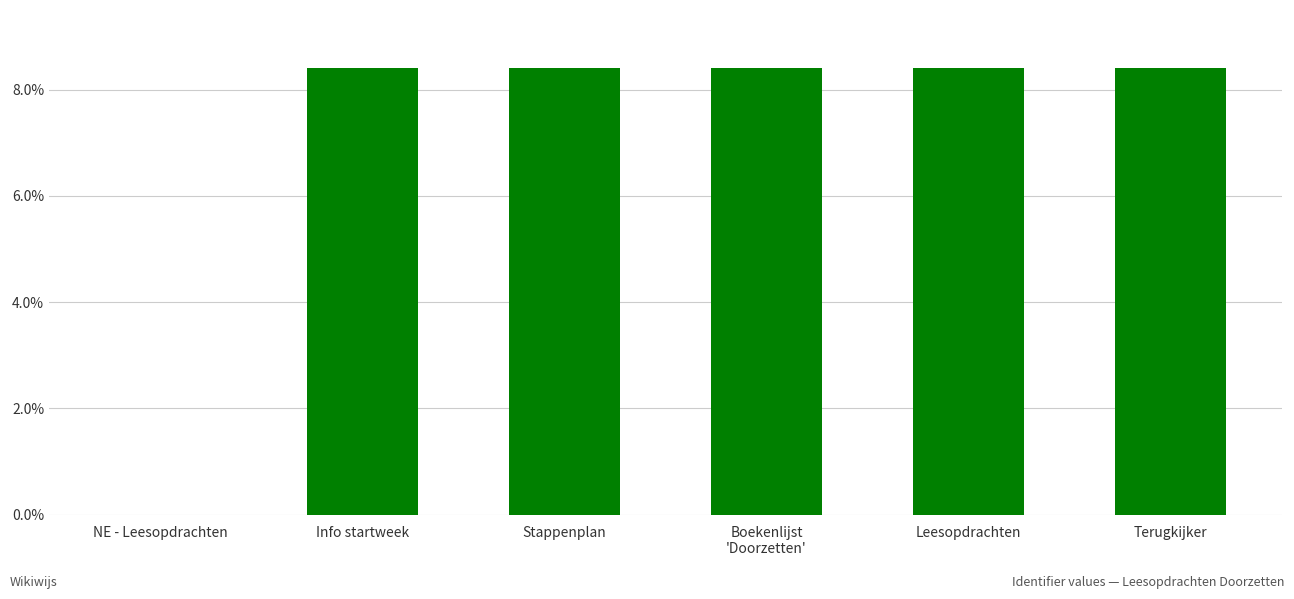

Count the number of data series in this chart.

1